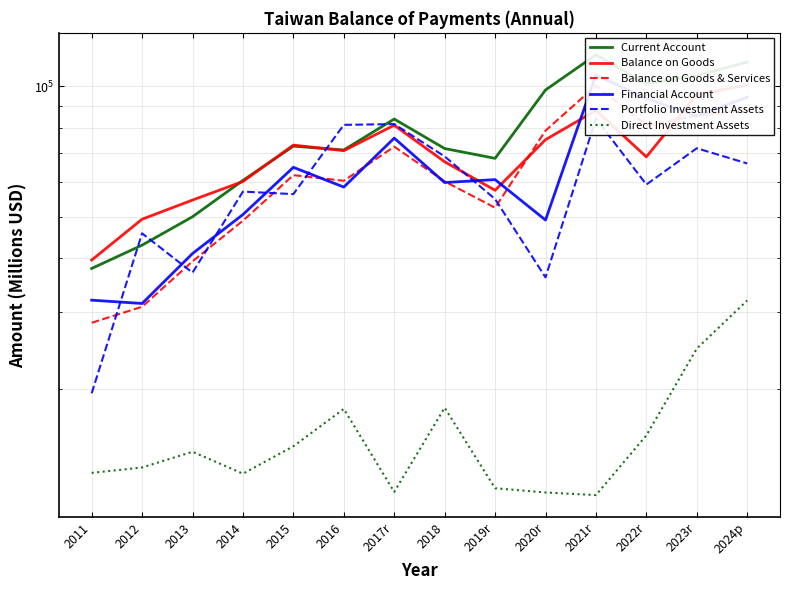

What value does the Portfolio Investment Assets series have at 2018?

68853